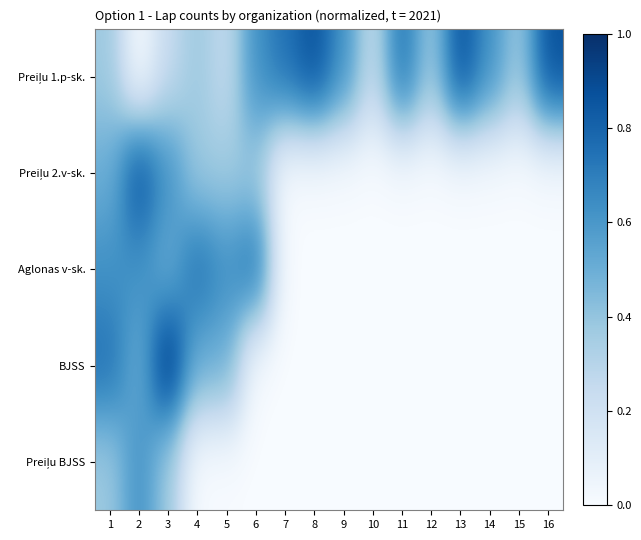

What is the difference between the highest and lowest values at 8?

0.9